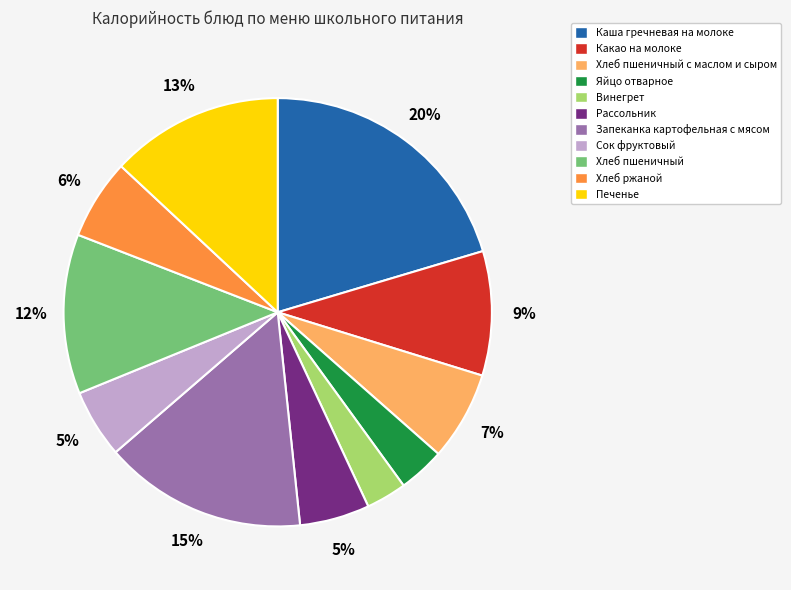

To the nearest percent, what is the average slice percentage?

9%